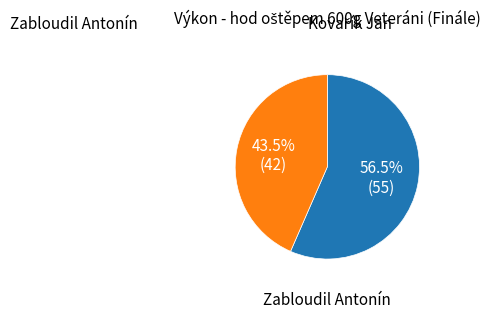

Does any single category account for the majority?

Yes